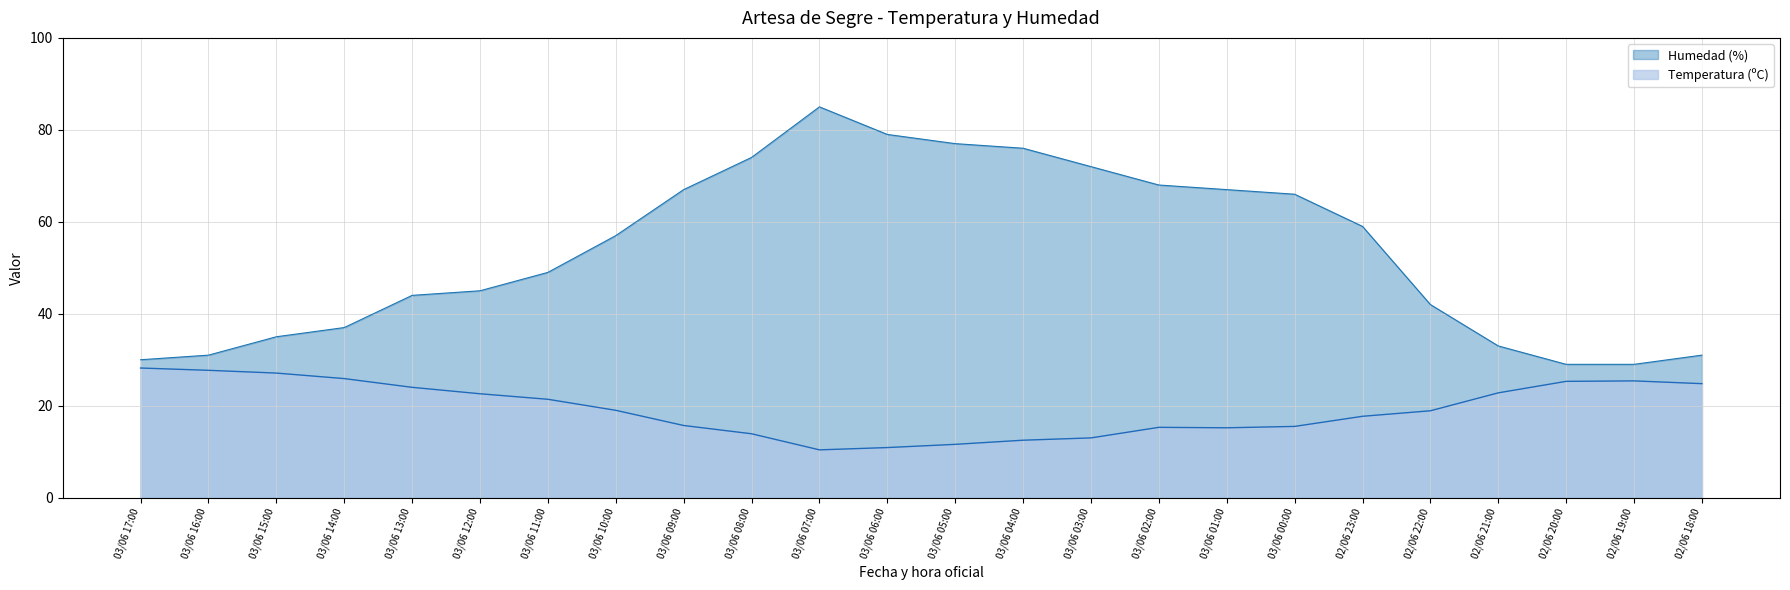

What is the difference between the highest and lowest values at 03/06 13:00?

20.0